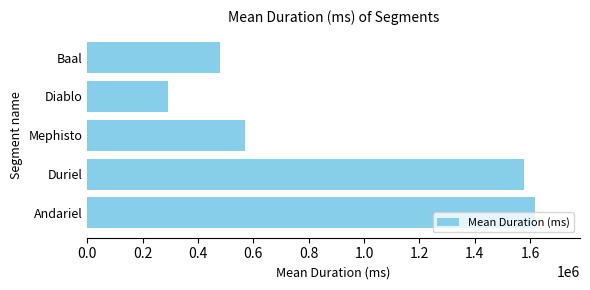

What is the ratio of the value at Baal to the value at Duriel?

0.3